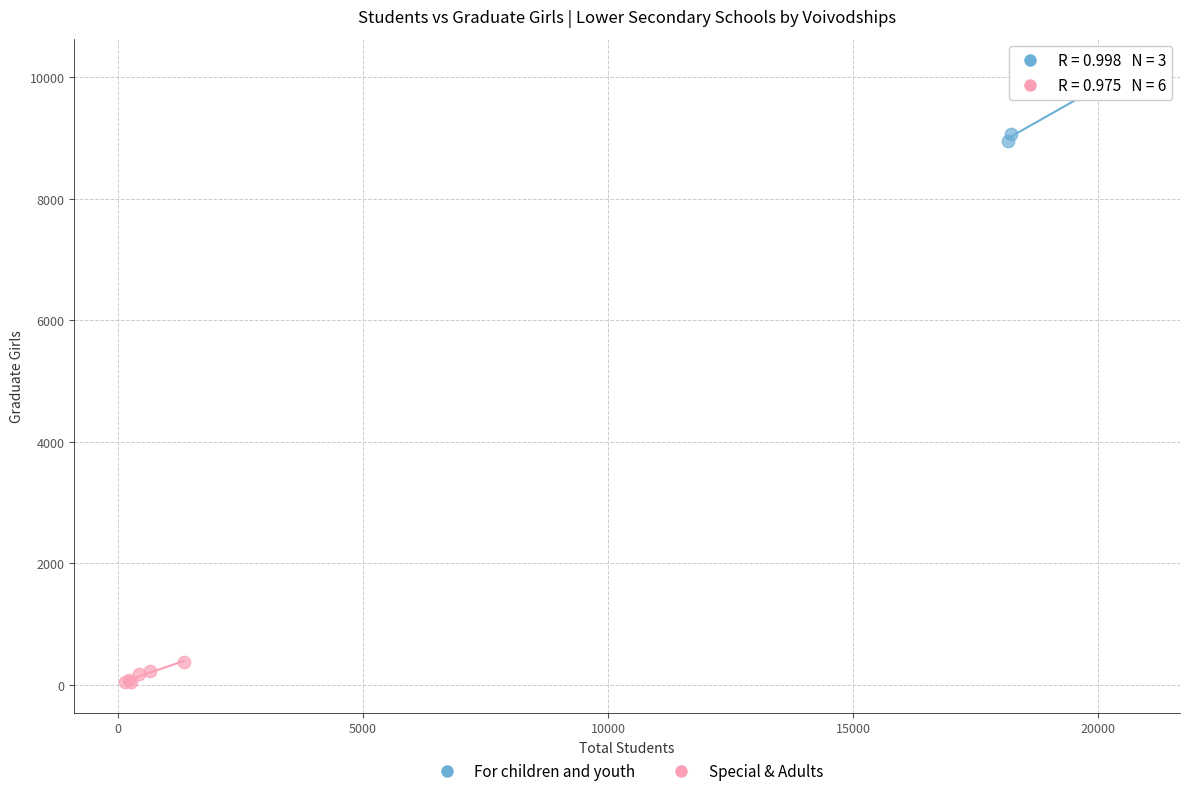

Which series contains the highest Y value?

For children and youth